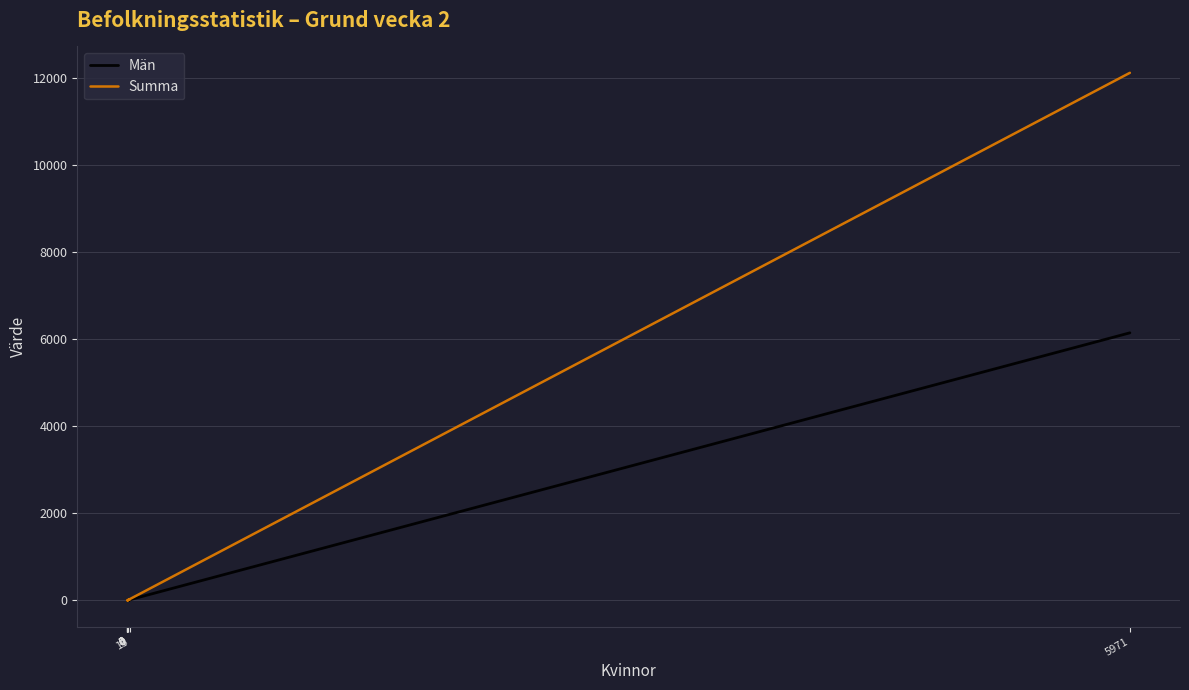

Reading left to right, list all the values displayed in this chart.

Män: 5971=6144	3=3	0=0	4=6	13=5	0=0	0=0	0=0	0=0
Summa: 5971=12115	3=6	0=0	4=10	13=18	0=0	0=0	0=0	0=0